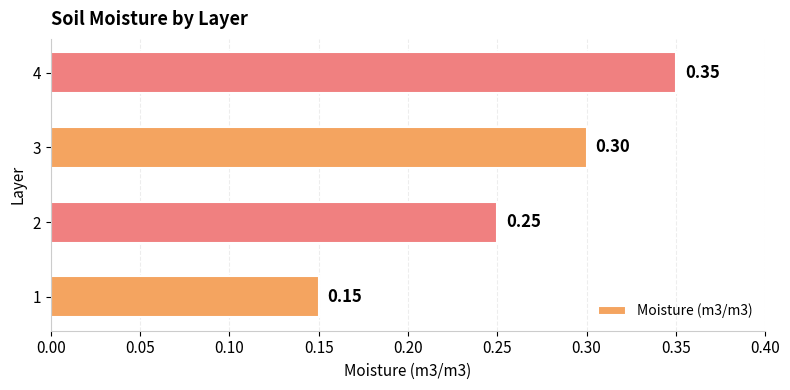

What is the sum of all values?

1.1